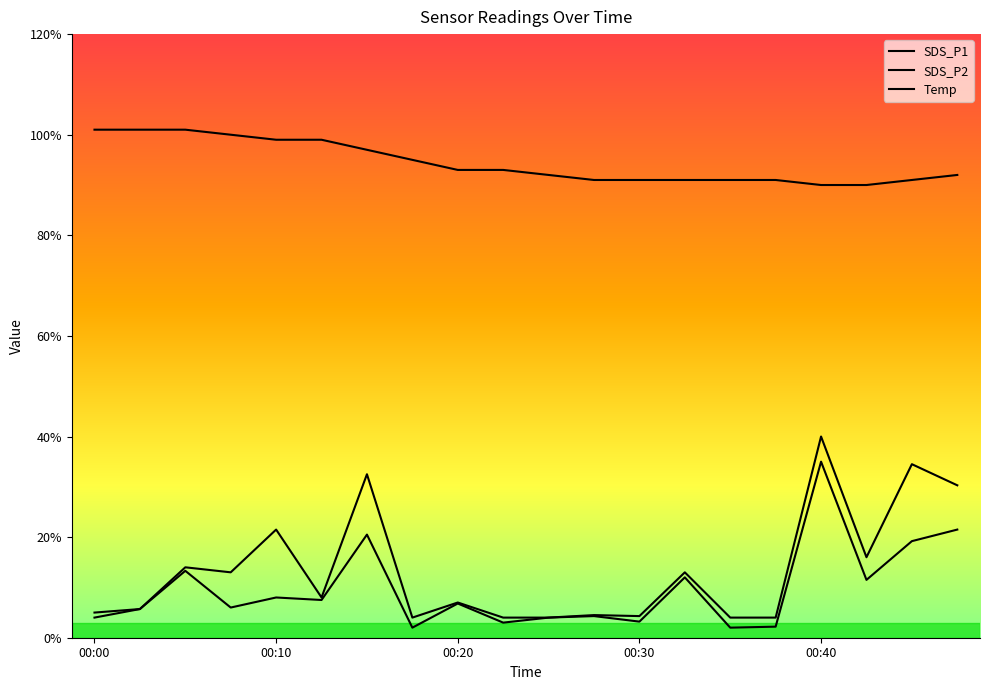

True or false: SDS_P2 has more than 0 interior local peaks.

True